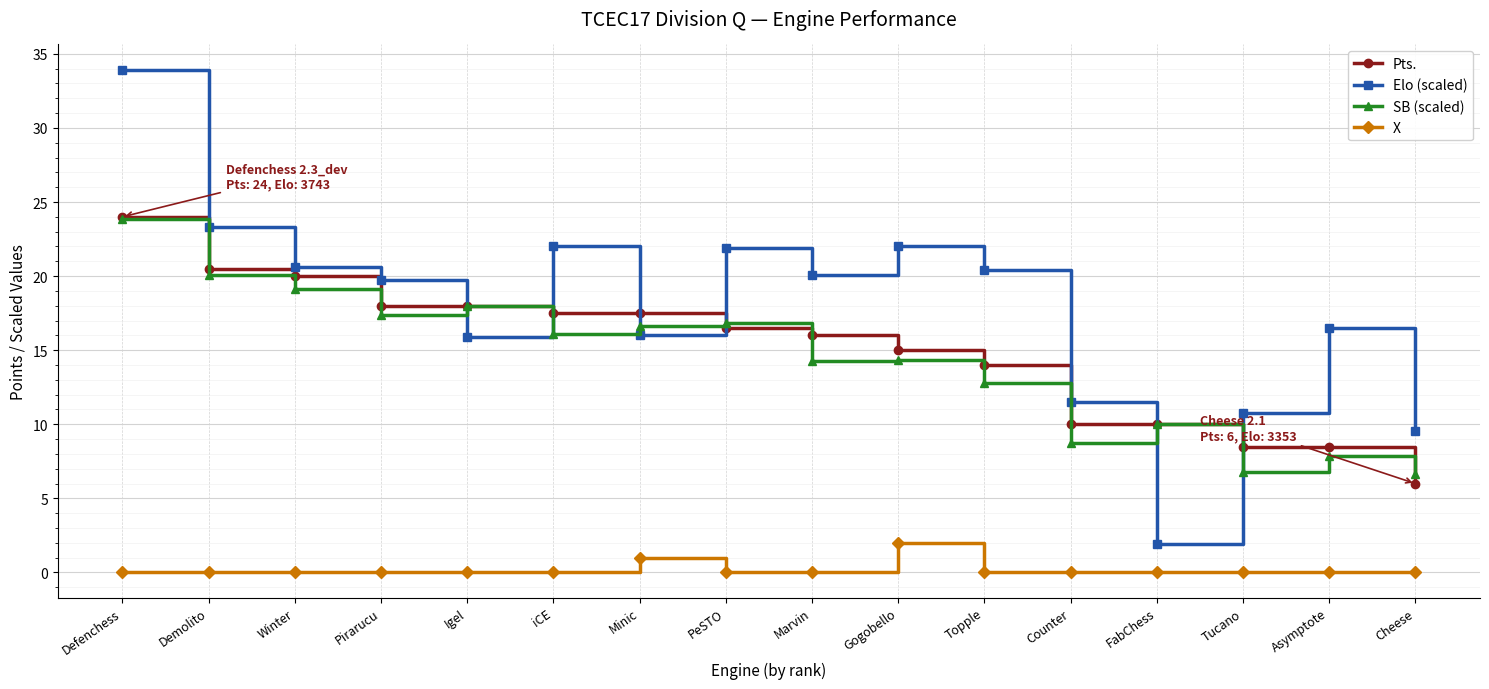

What is the maximum value shown in the chart?

33.9